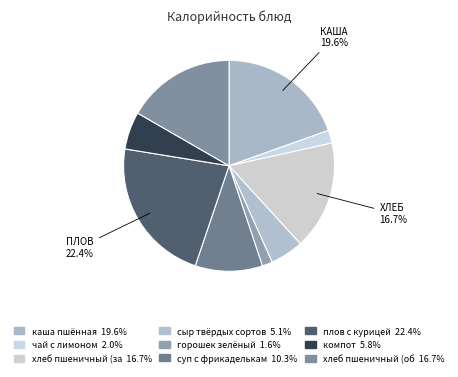

How many segments does this pie chart have?

9